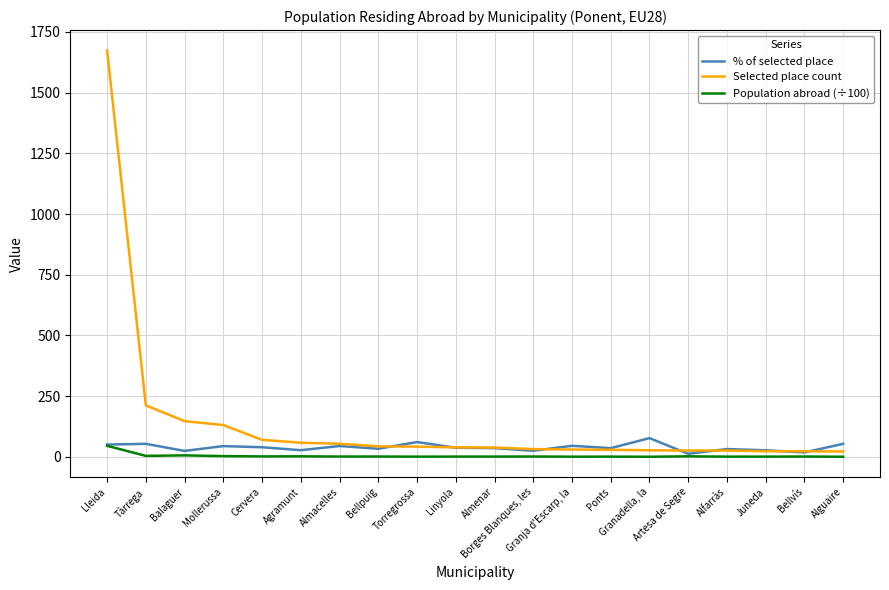

List the series in order of their peak value, lowest first.

Population abroad (÷100), % of selected place, Selected place count